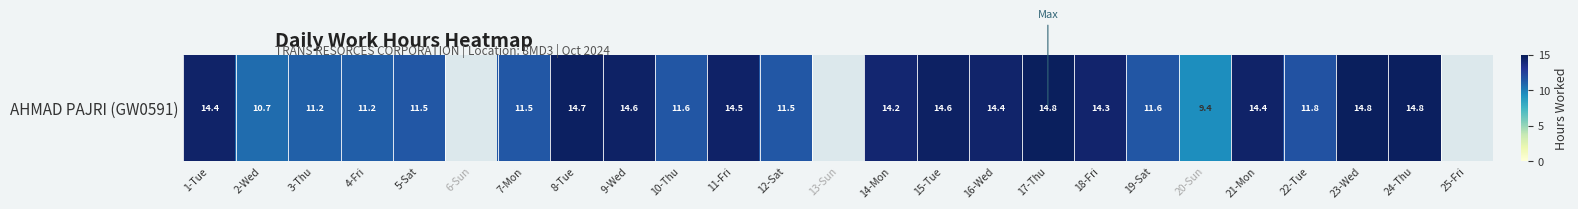

What is the ratio of the value at 10-Thu to the value at 23-Wed?

0.8